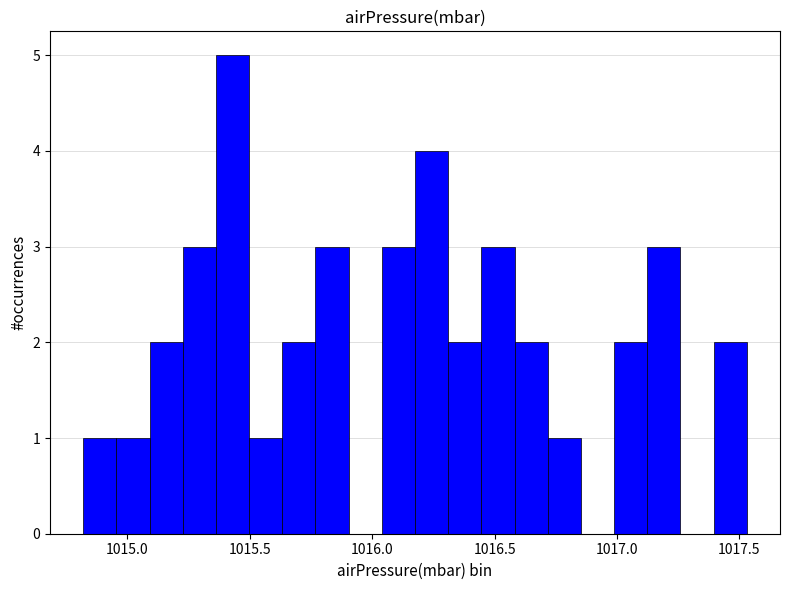

Around what value on the x-axis is the tallest bar? Give the approximate position of its centre, as read against the axis.

1015.45